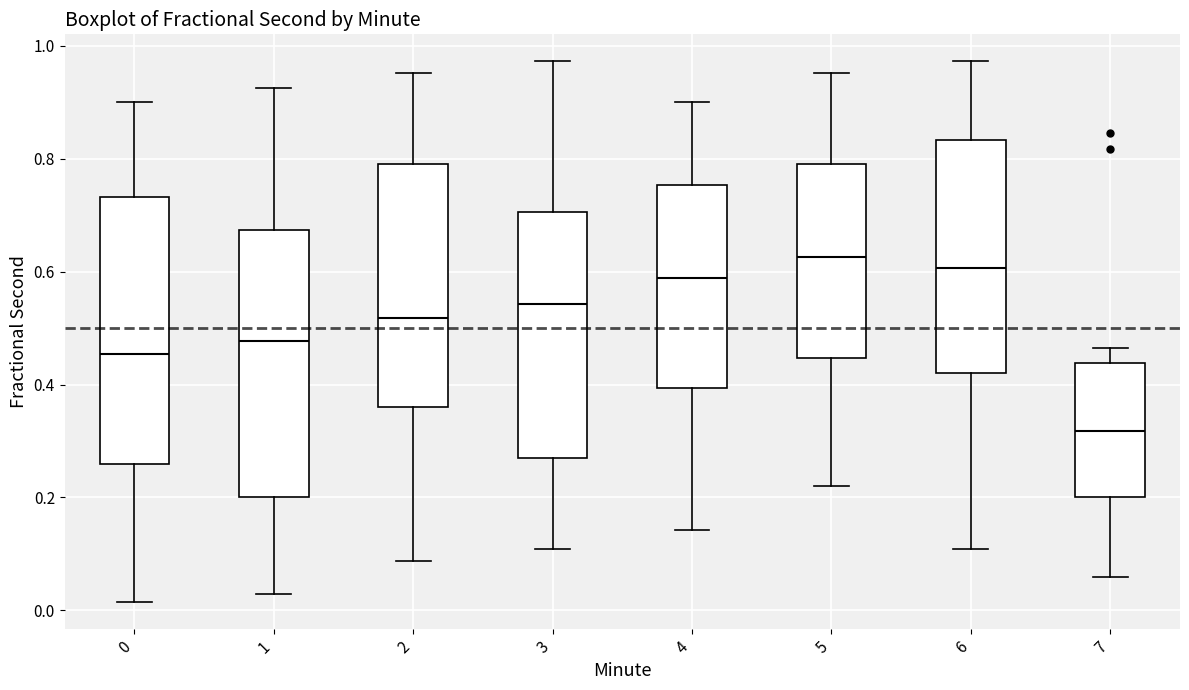

Reading left to right, transcribe this box plot: for each box, give where its median line is, the range the box spans, and where its two whiskers end, as read against the y-axis. The values are not printed on the chart, so give them approximately, as read against the axis.

0: median 0.46, box 0.26 to 0.74, whiskers 0.02 to 0.90
1: median 0.48, box 0.20 to 0.68, whiskers 0.02 to 0.92
2: median 0.52, box 0.36 to 0.80, whiskers 0.08 to 0.96
3: median 0.54, box 0.28 to 0.70, whiskers 0.10 to 0.98
4: median 0.58, box 0.40 to 0.76, whiskers 0.14 to 0.90
5: median 0.62, box 0.44 to 0.80, whiskers 0.22 to 0.96
6: median 0.60, box 0.42 to 0.84, whiskers 0.10 to 0.98
7: median 0.32, box 0.20 to 0.44, whiskers 0.06 to 0.46